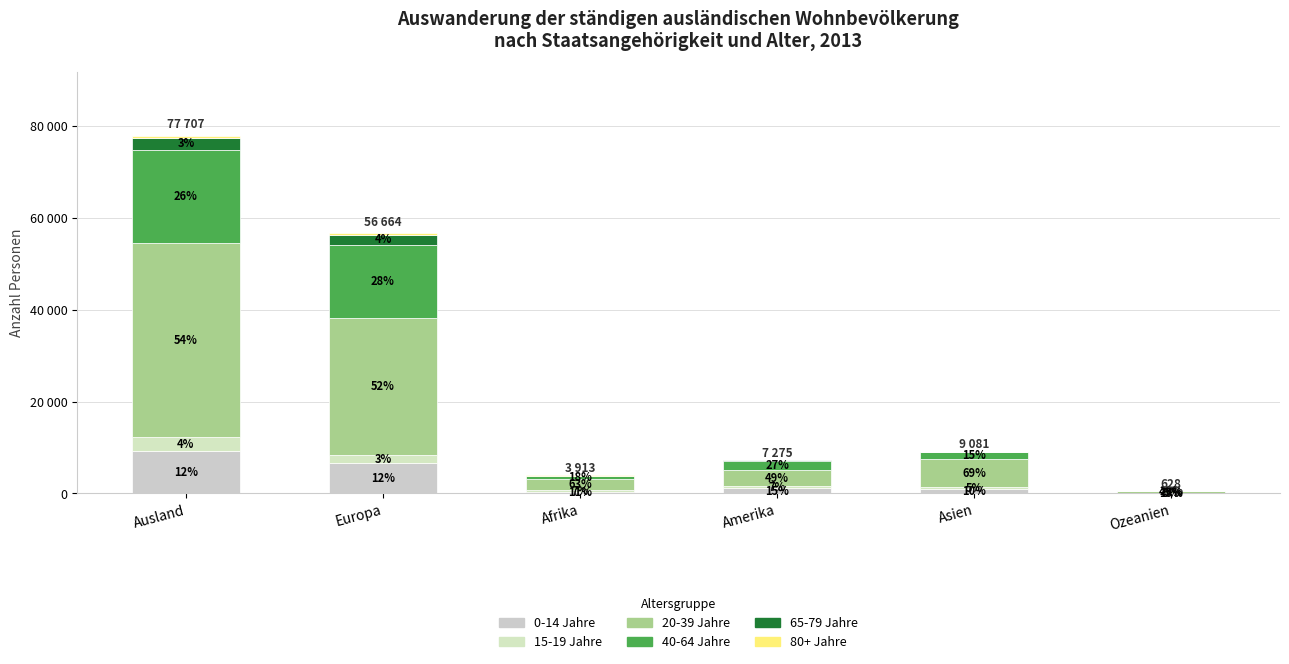

Does the chart contain stacked bars?

Yes